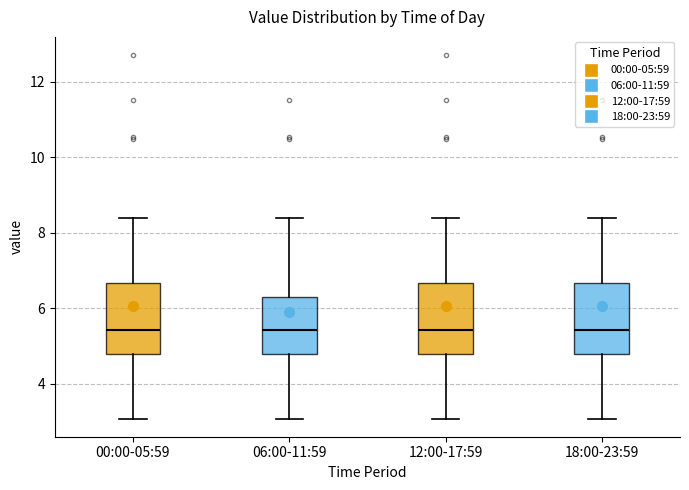

Reading left to right, read every box against the y-axis: the position of its median line, the range the box covers, and the ends of its whiskers. The values are not printed on the chart, so give them approximately, as read against the axis.

00:00-05:59: median 5.4, box 4.8 to 6.6, whiskers 3.0 to 8.4
06:00-11:59: median 5.4, box 4.8 to 6.4, whiskers 3.0 to 8.4
12:00-17:59: median 5.4, box 4.8 to 6.6, whiskers 3.0 to 8.4
18:00-23:59: median 5.4, box 4.8 to 6.6, whiskers 3.0 to 8.4